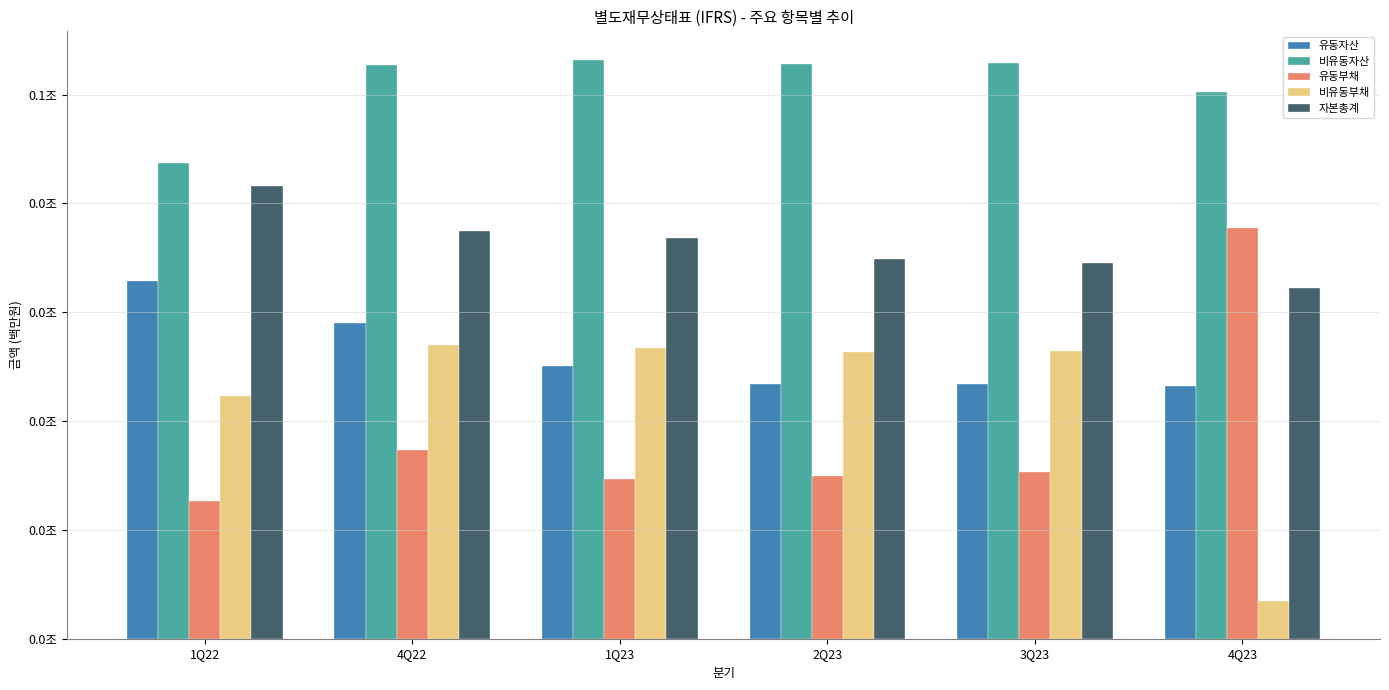

Read the 유동부채 value at 2Q23, to the nearest 50.

14962778900